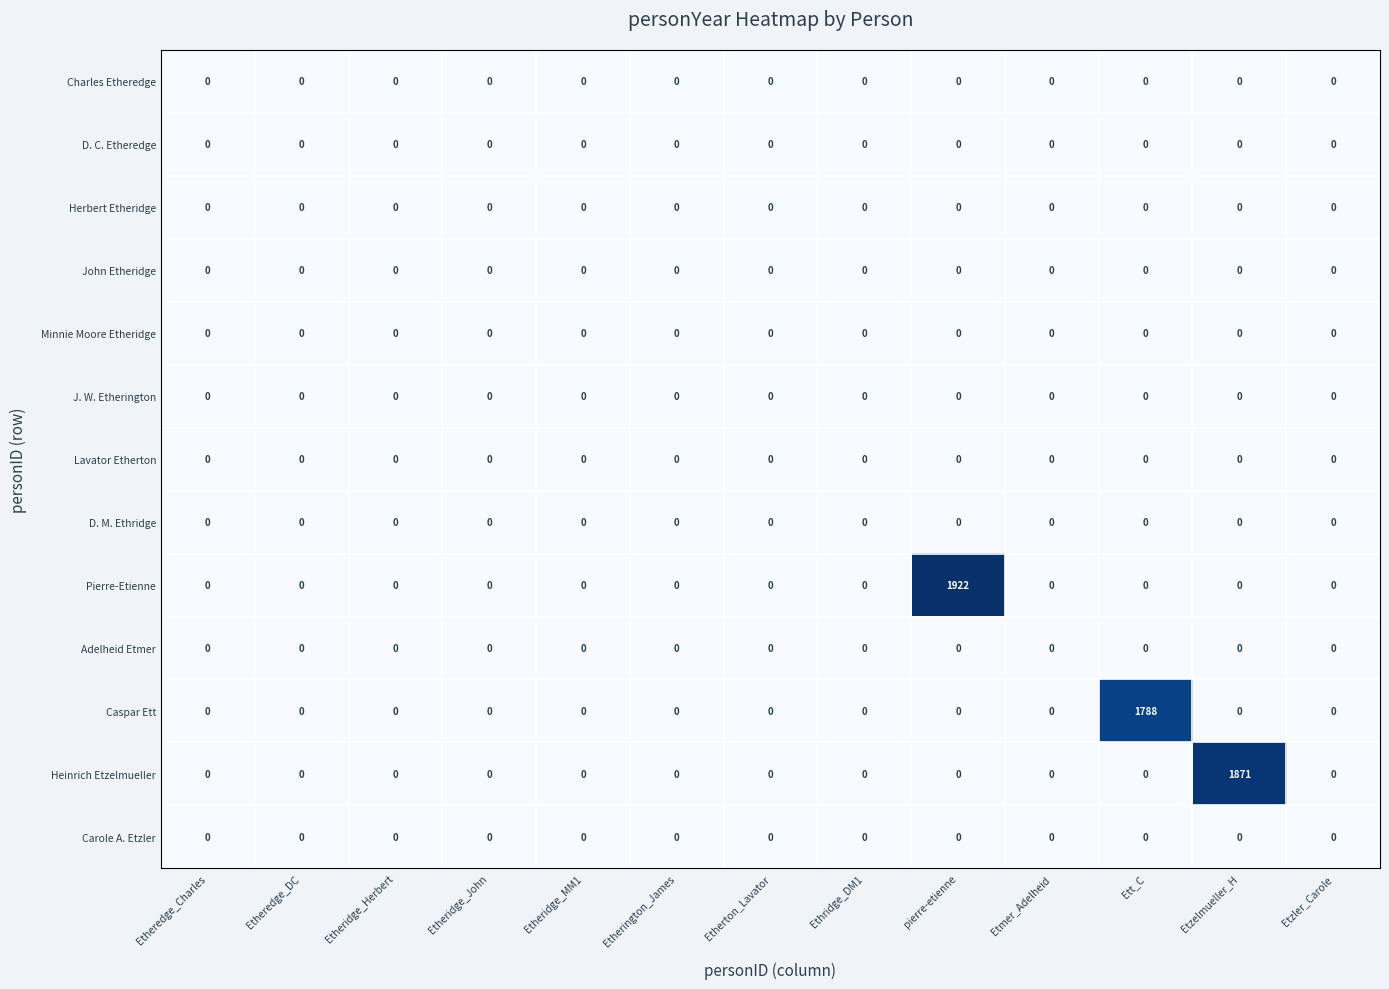

What is the maximum value shown in the chart?

1922